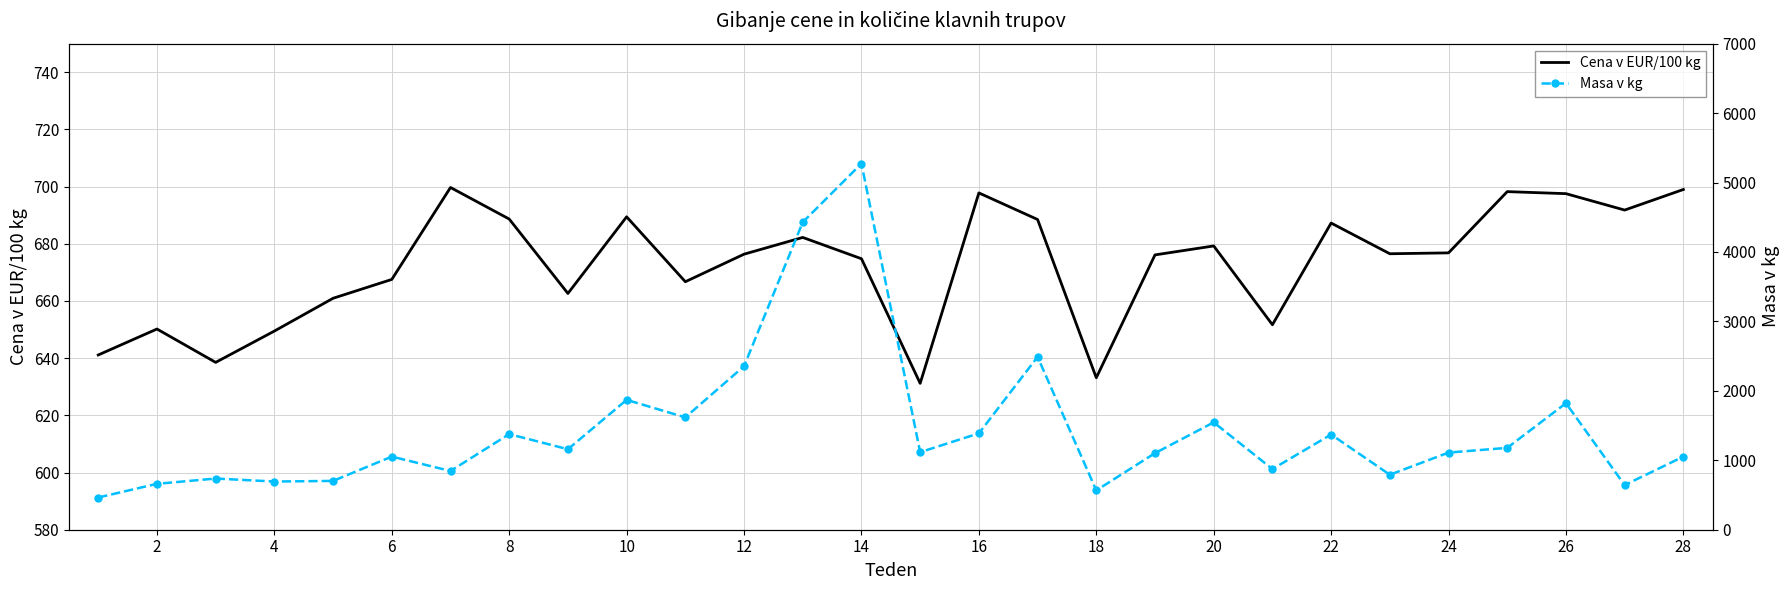

How many values in the Masa v kg series are below 1117?

14